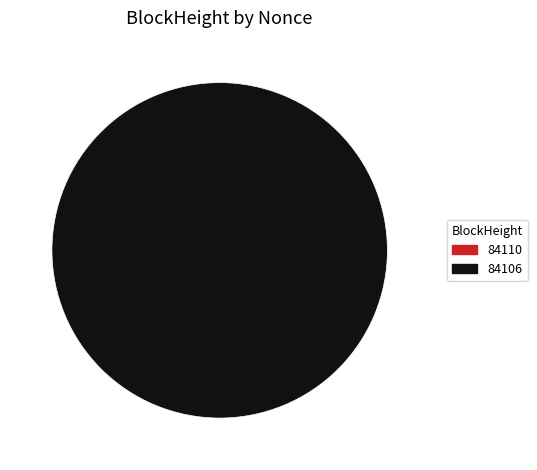

Which category has the smallest portion of the pie?

84110